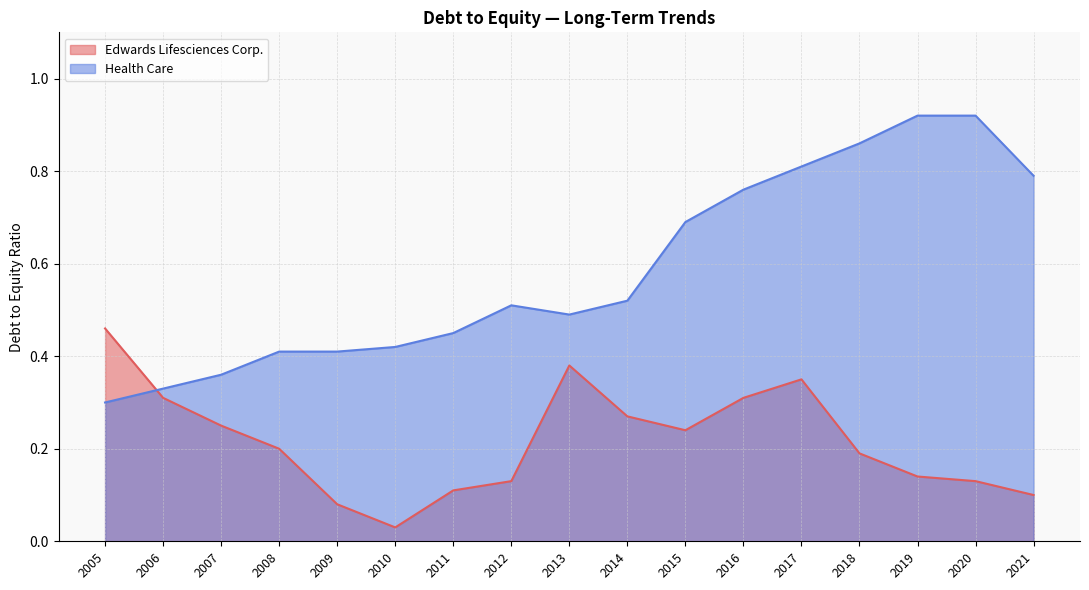

How many categories are shown in the chart?

17